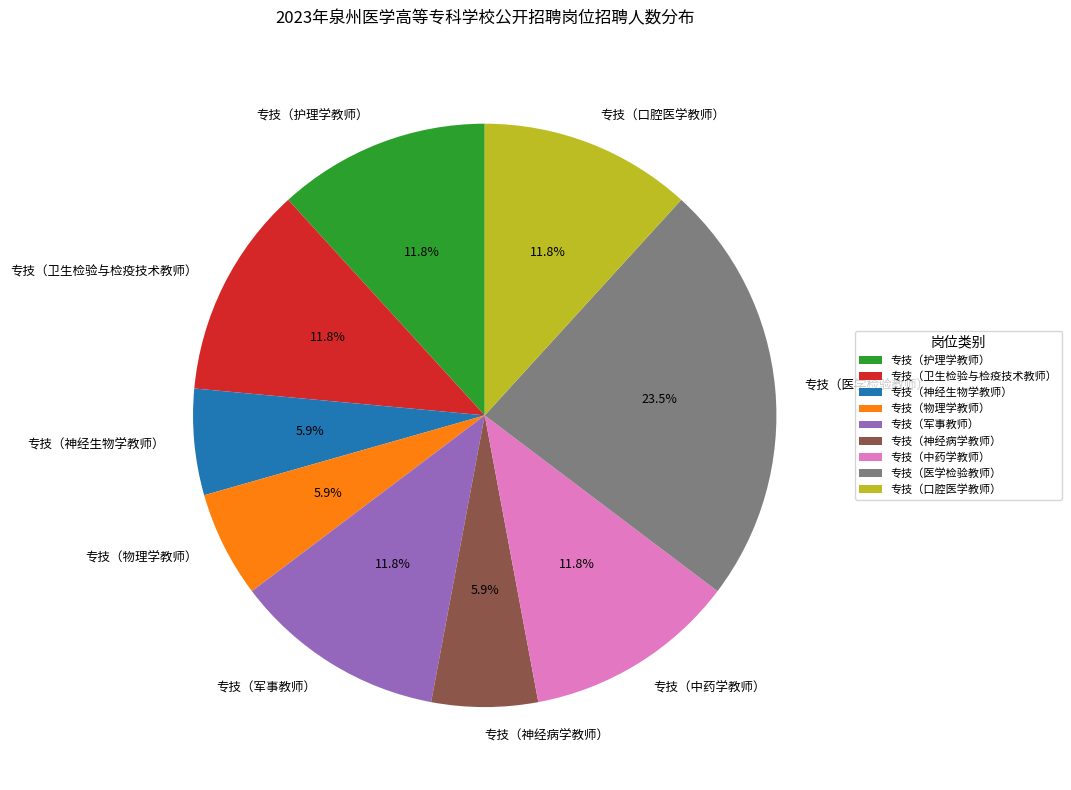

The 专技（神经病学教师） slice represents 6% of the pie. True or false?

True